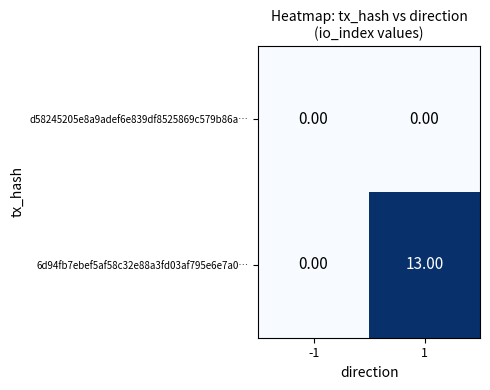

How many categories are shown in the chart?

2